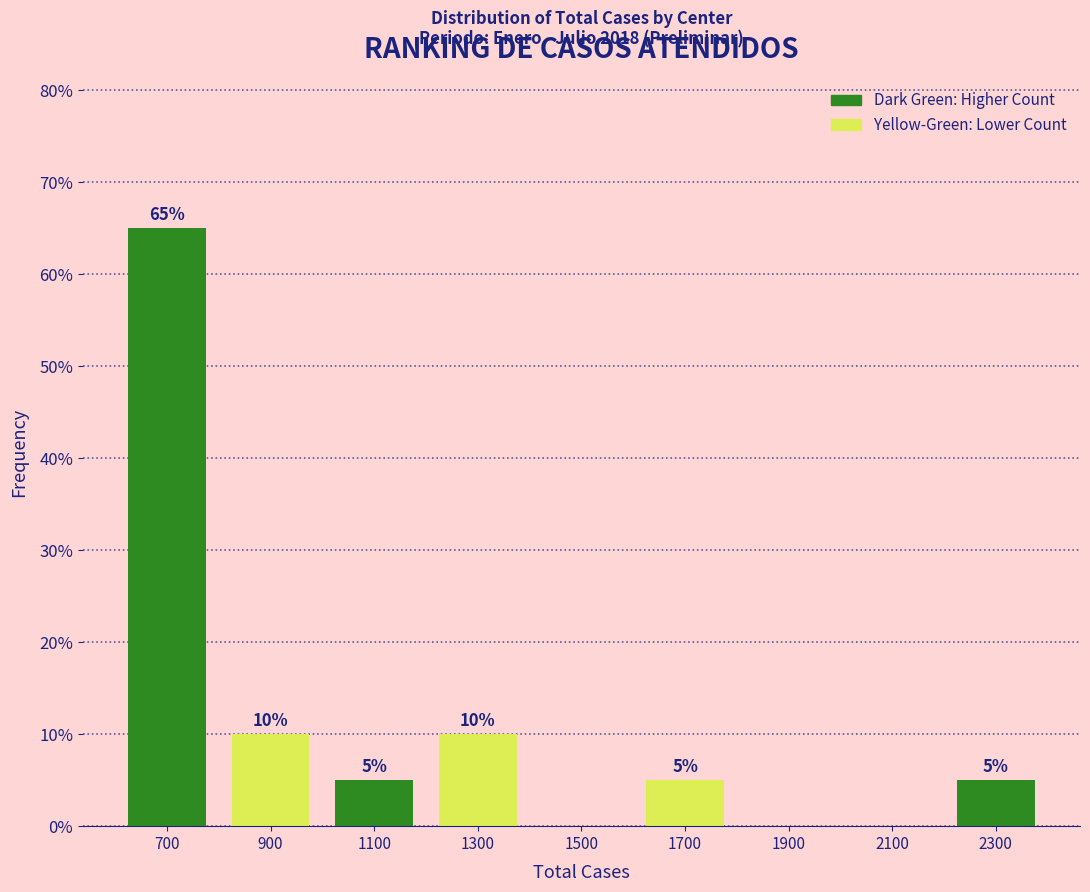

Which range on the x-axis has the tallest bar?

600 to 800